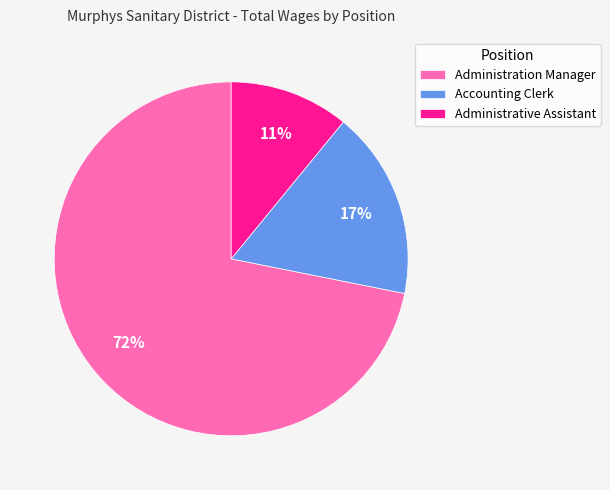

True or false: Administrative Assistant accounts for 19% of the total.

False